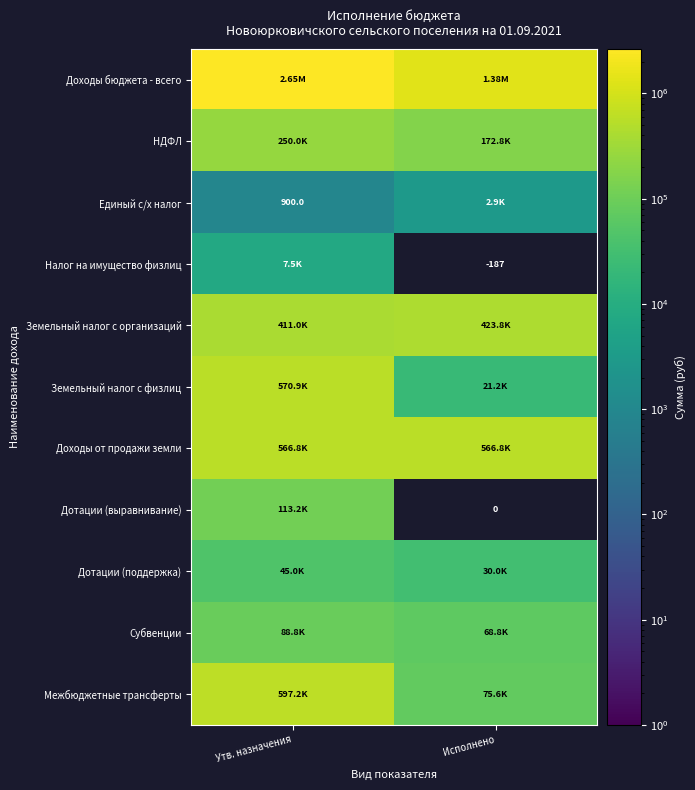

Read the Субвенции value at Исполнено.

68757.0